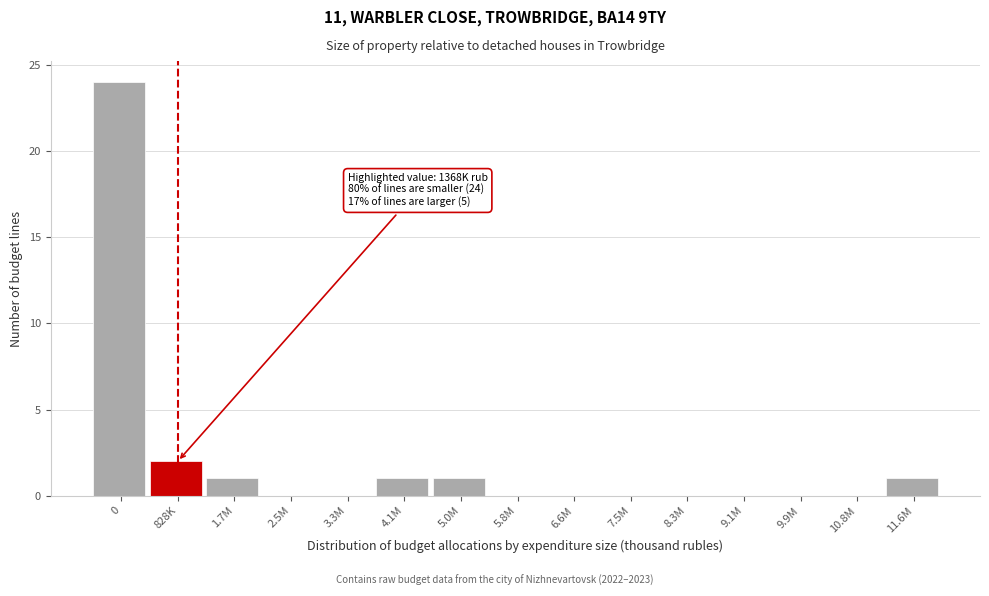

Reading left to right, what are all the values shown in this chart?

0=24	828K=2	1.7M=1	2.5M=0	3.3M=0	4.1M=1	5.0M=1	5.8M=0	6.6M=0	7.5M=0	8.3M=0	9.1M=0	9.9M=0	10.8M=0	11.6M=1